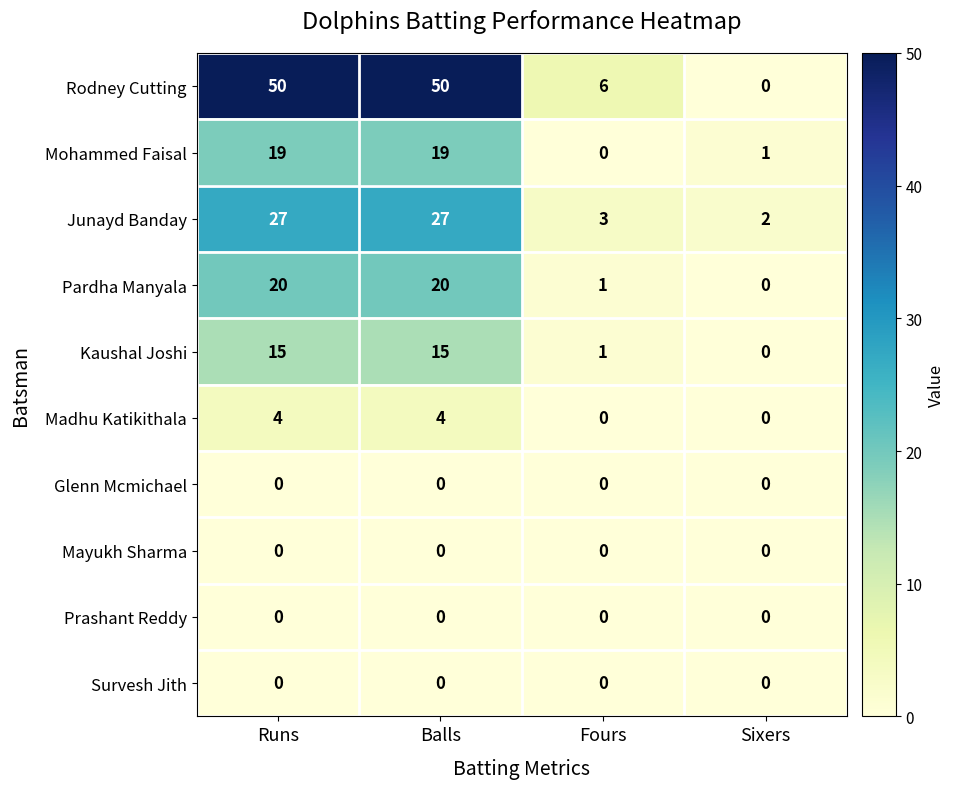

What is the difference between the maximum and second lowest values in the Kaushal Joshi series?

14